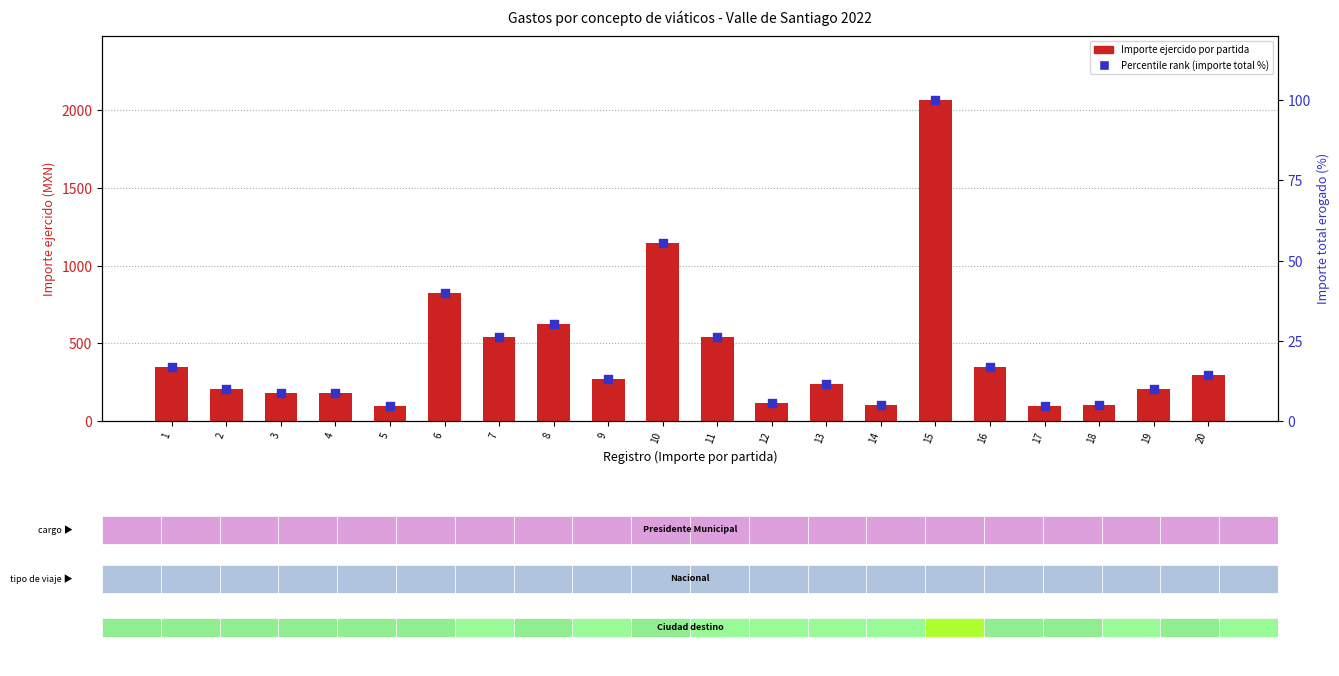

Which series has the largest Y range (max minus min)?

Importe ejercido por partida